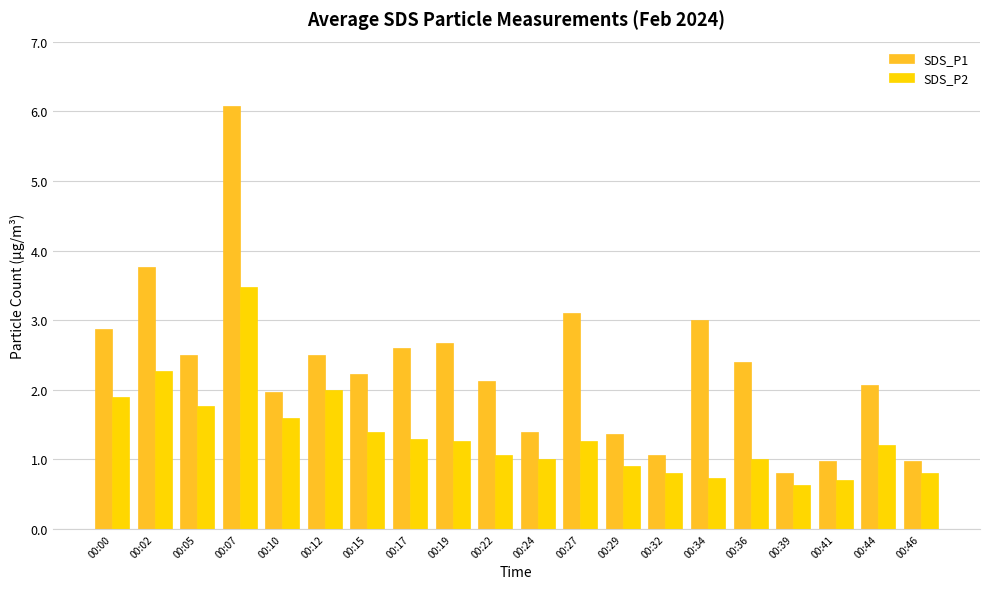

Rank the series at 00:10 from lowest to highest value.

SDS_P2, SDS_P1